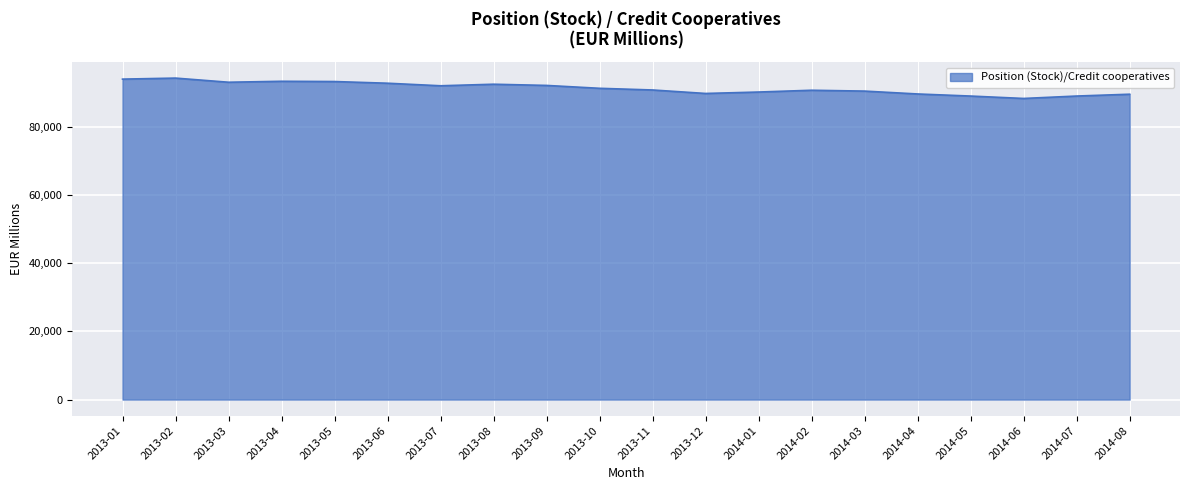

What is the difference between the values at 2013-08 and 2014-01?

2293